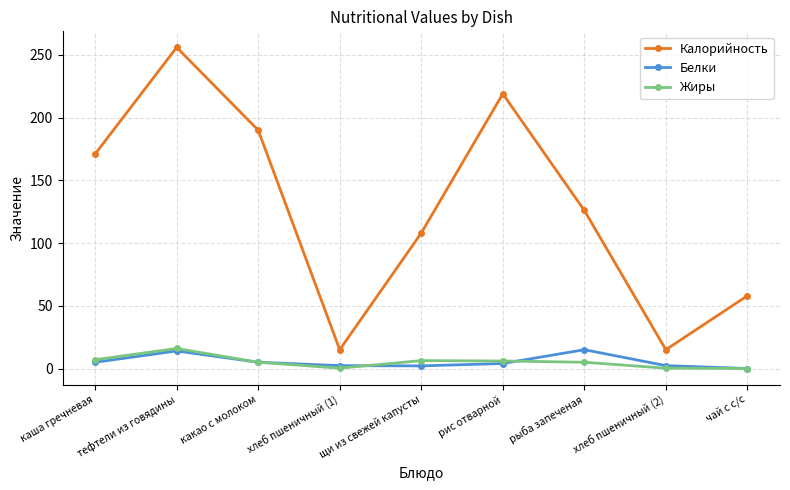

How many lines are shown in the chart?

3